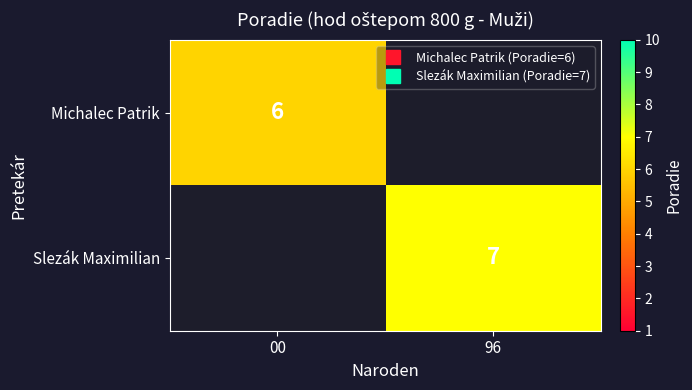

What value does the Slezák Maximilian series have at 96?

7.0